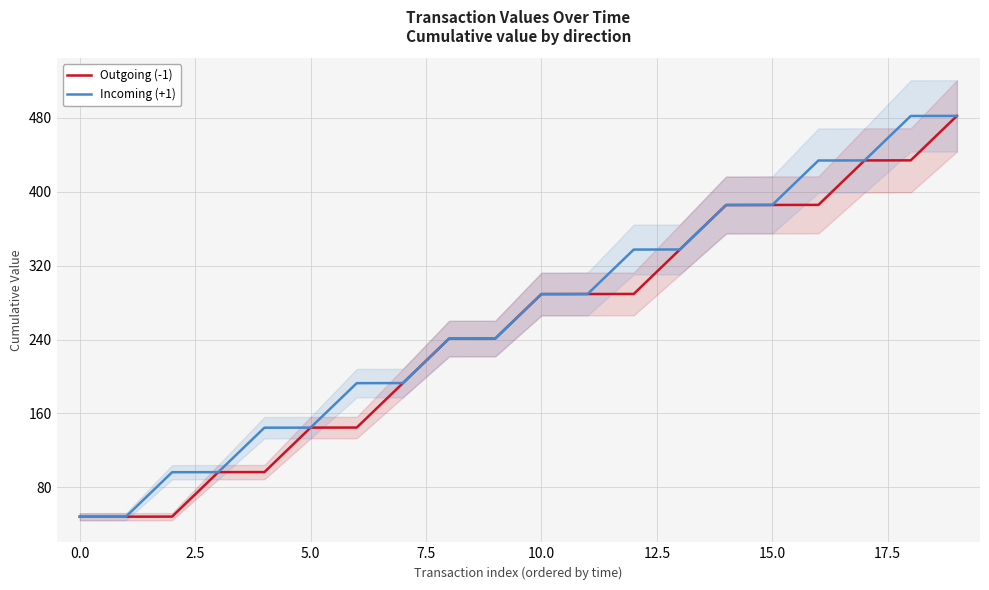

What is the highest value of the Incoming (+1) series?

482.1